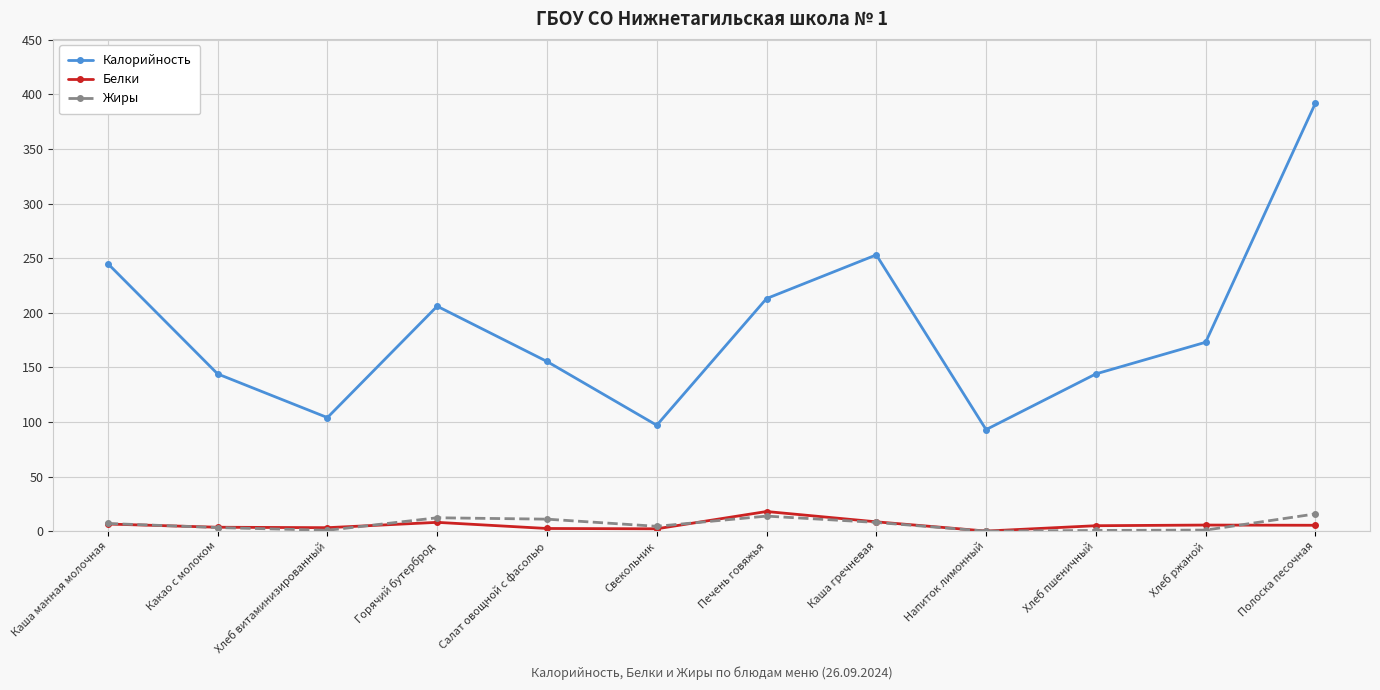

Which series has the largest total across all categories?

Калорийность